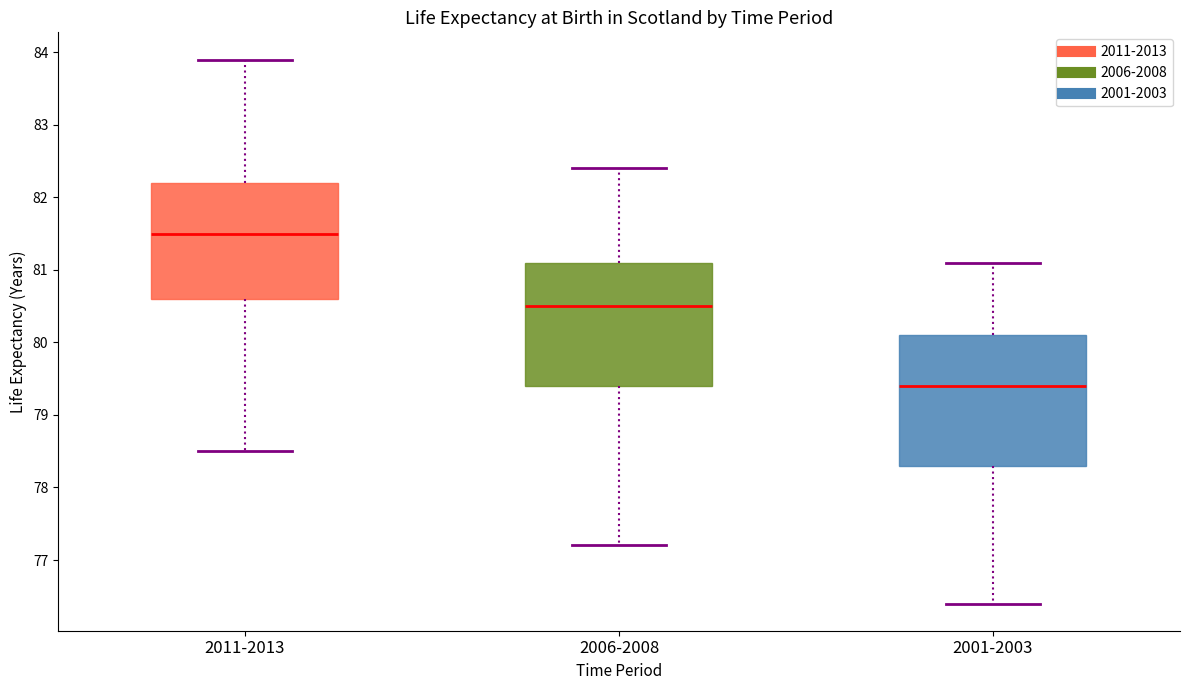

Comparing the boxes themselves (not the whiskers), which one is the tallest?

2001-2003